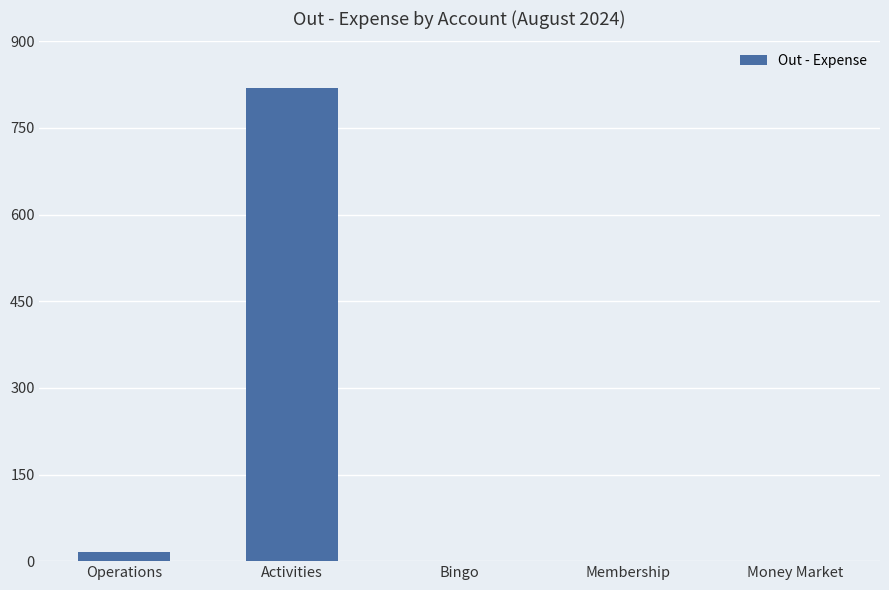

What is the sum of all values?

835.4